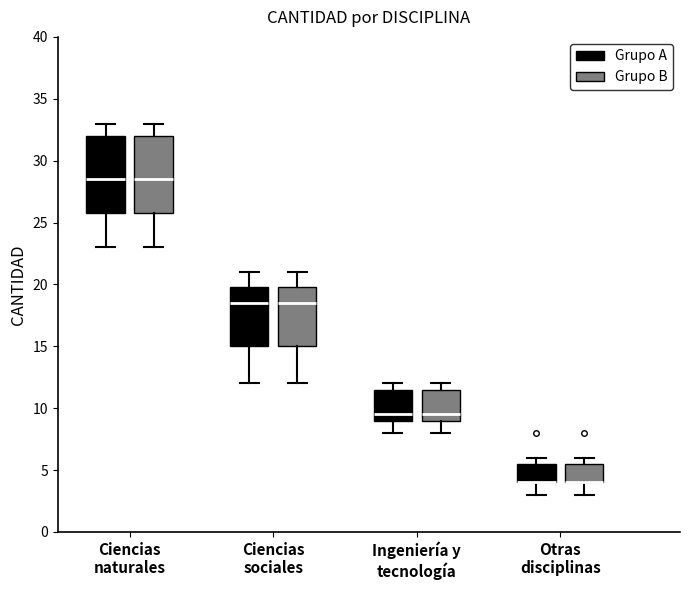

Reading left to right, transcribe this box plot: for each box, give where its median line is, the range the box spans, and where its two whiskers end, as read against the y-axis. The values are not printed on the chart, so give them approximately, as read against the axis.

Ciencias naturales (Grupo A): median 28.5, box 26.0 to 32.0, whiskers 23.0 to 33.0
Ciencias naturales (Grupo B): median 28.5, box 26.0 to 32.0, whiskers 23.0 to 33.0
Ciencias sociales (Grupo A): median 18.5, box 15.0 to 20.0, whiskers 12.0 to 21.0
Ciencias sociales (Grupo B): median 18.5, box 15.0 to 20.0, whiskers 12.0 to 21.0
Ingeniería y tecnología (Grupo A): median 9.5, box 9.0 to 11.5, whiskers 8.0 to 12.0
Ingeniería y tecnología (Grupo B): median 9.5, box 9.0 to 11.5, whiskers 8.0 to 12.0
Otras disciplinas (Grupo A): median 4.0 (drawn on the box's lower edge), box 4.0 to 5.5, whiskers 3.0 to 6.0
Otras disciplinas (Grupo B): median 4.0 (drawn on the box's lower edge), box 4.0 to 5.5, whiskers 3.0 to 6.0